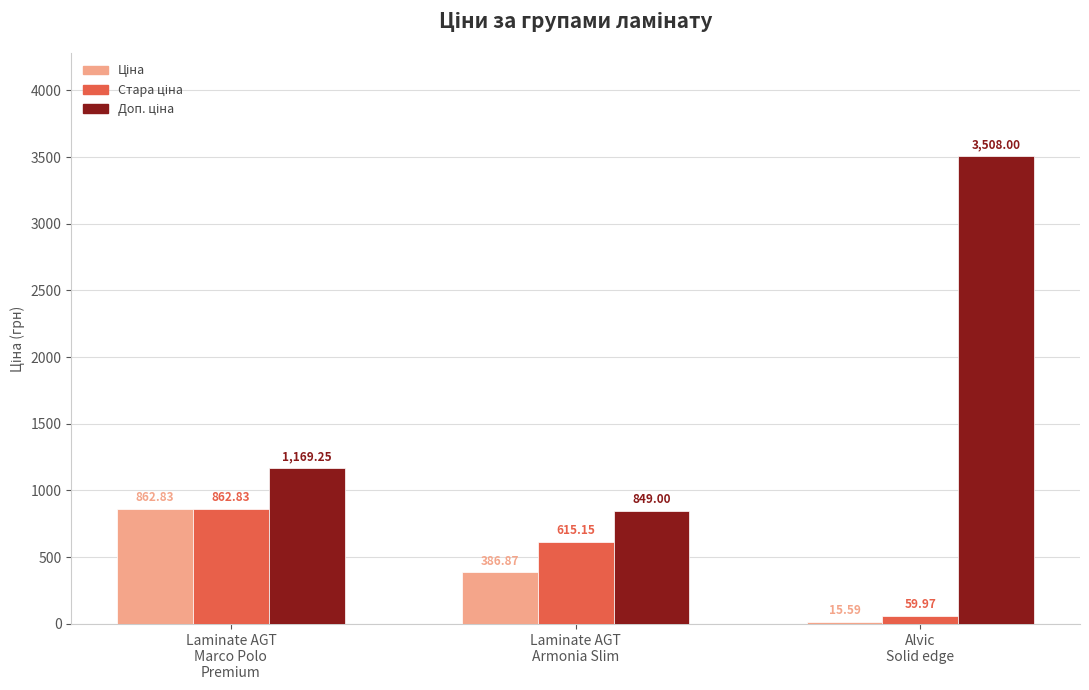

What is the label of the 2nd bar from the right?

Laminate AGT
Armonia Slim